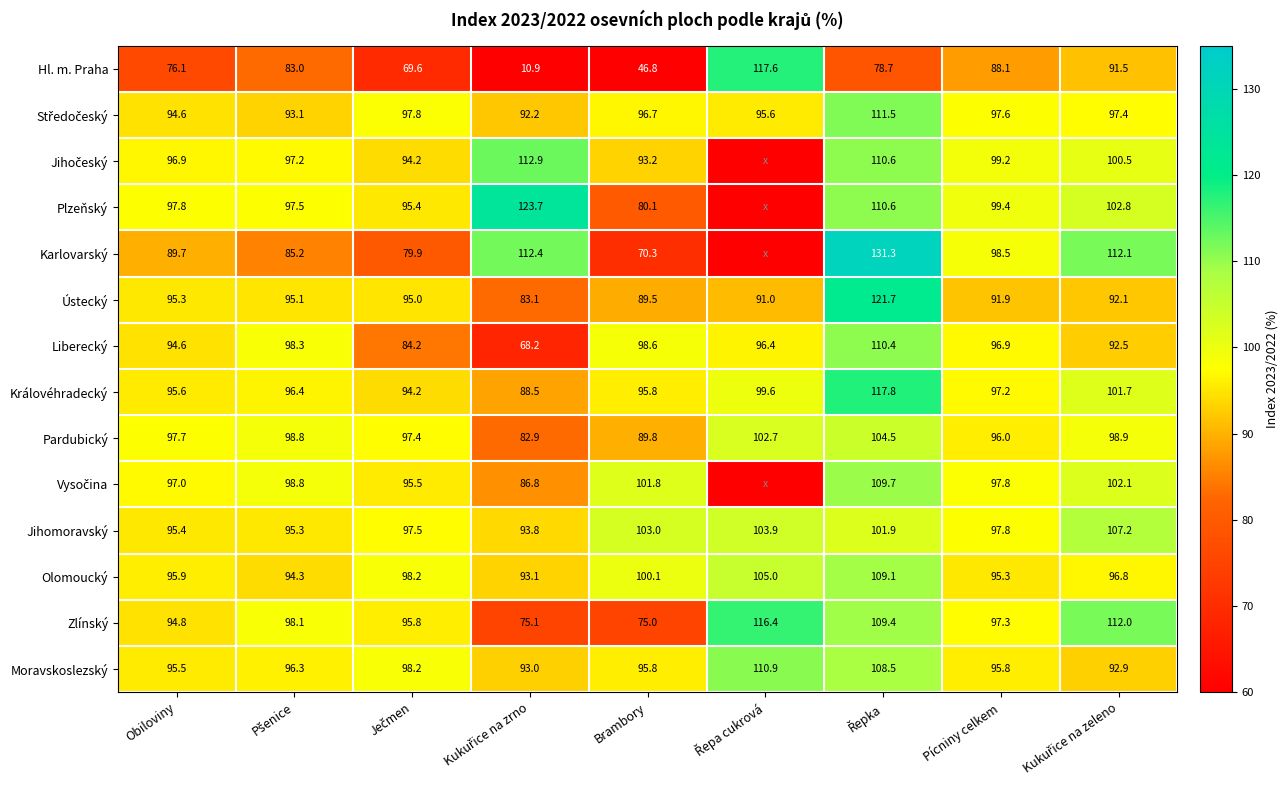

What value does the Olomoucký series have at Pícniny celkem?

95.3